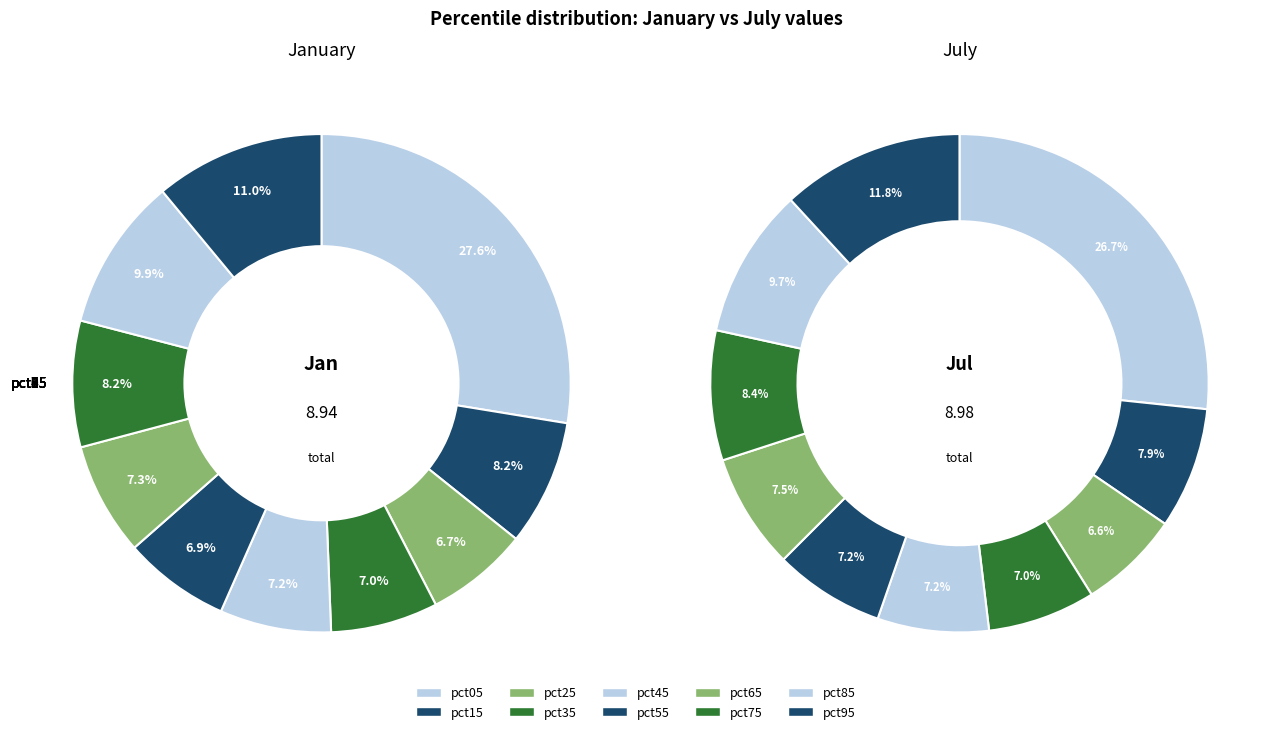

Does values_jan account for over 50% of the chart?

No